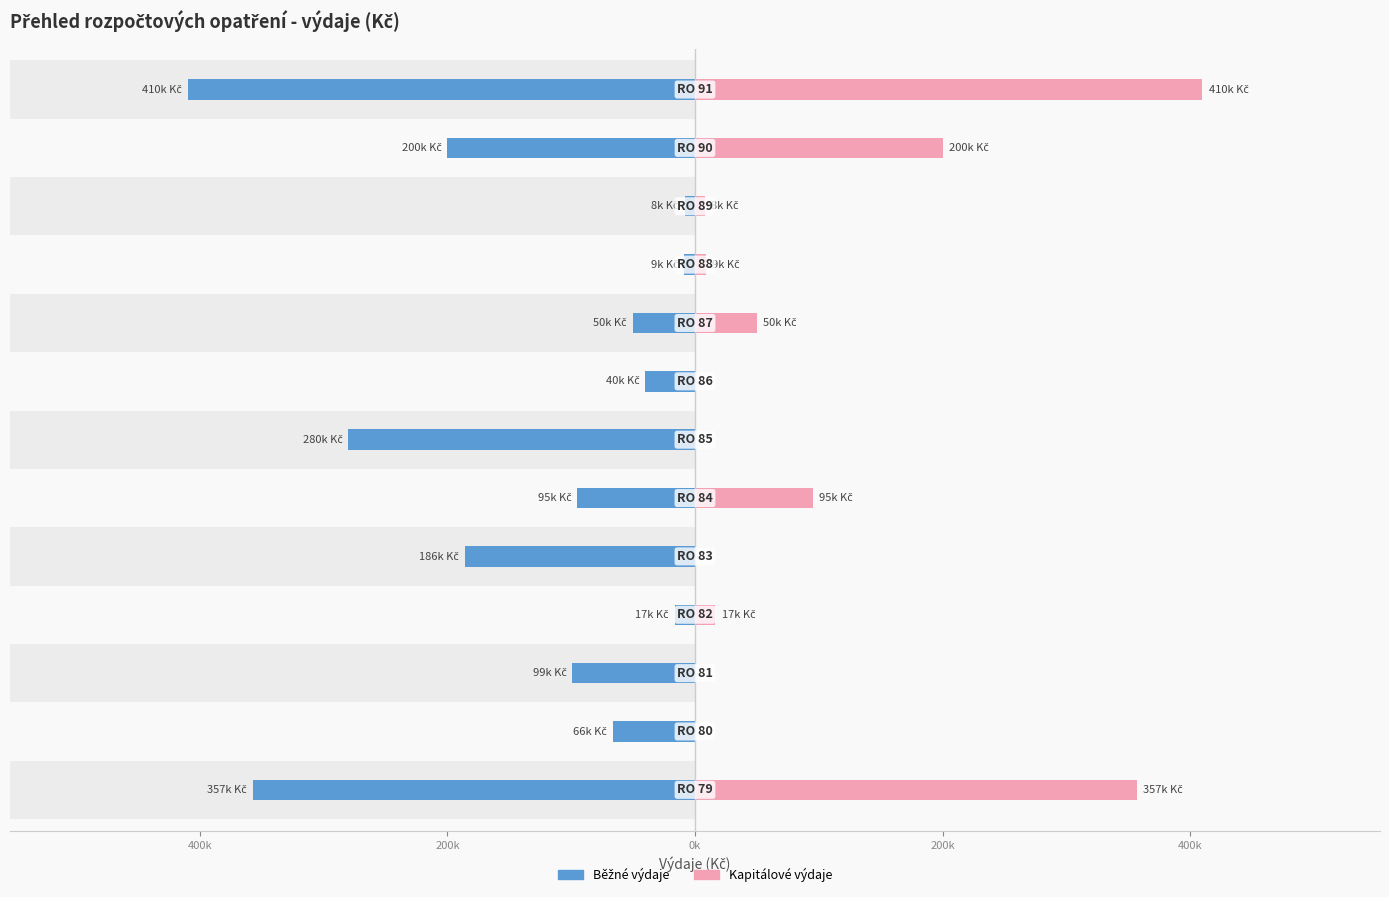

How many categories are shown in the chart?

13